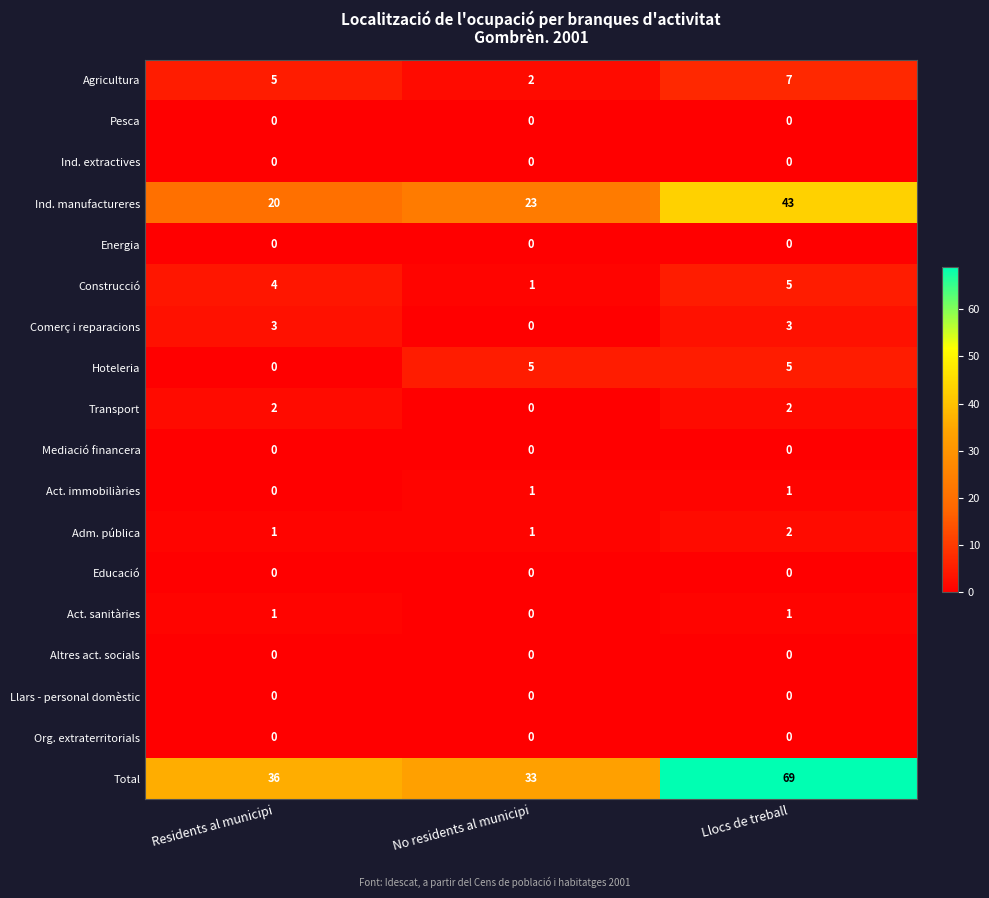

What is the total value across all series at No residents al municipi?

66